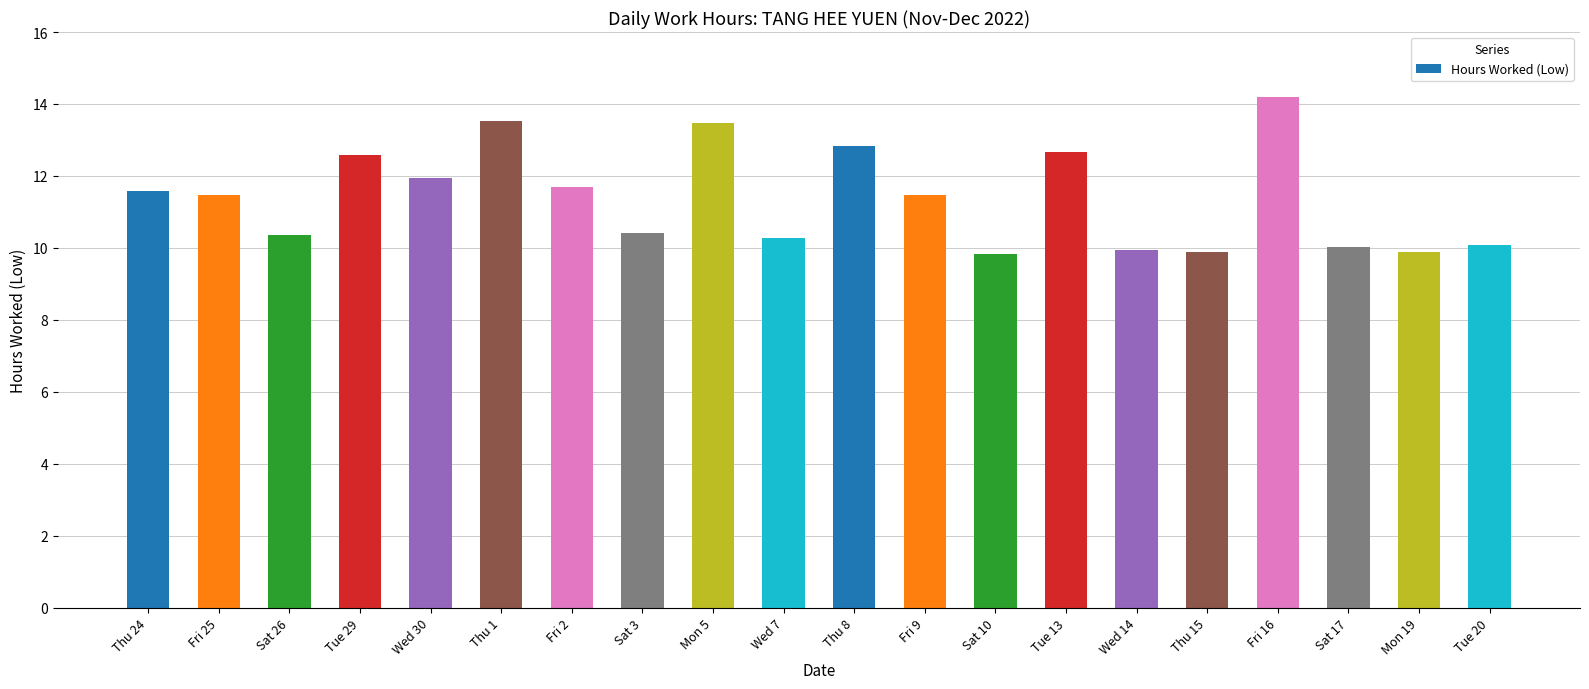

How many data points are less than 11?

9